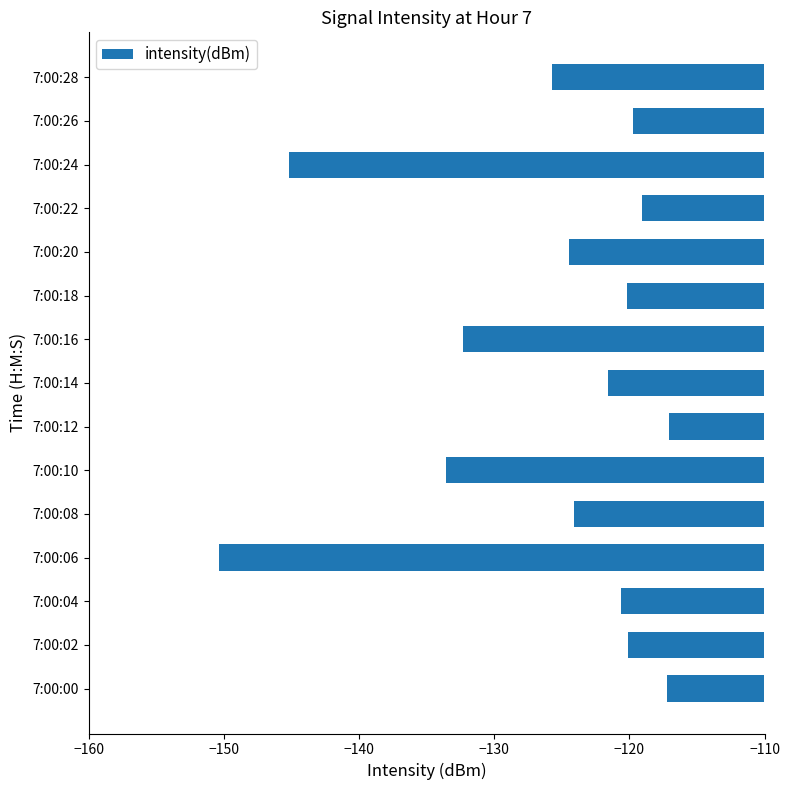

What is the change in value from 7:00:08 to 7:00:28?

-1.6